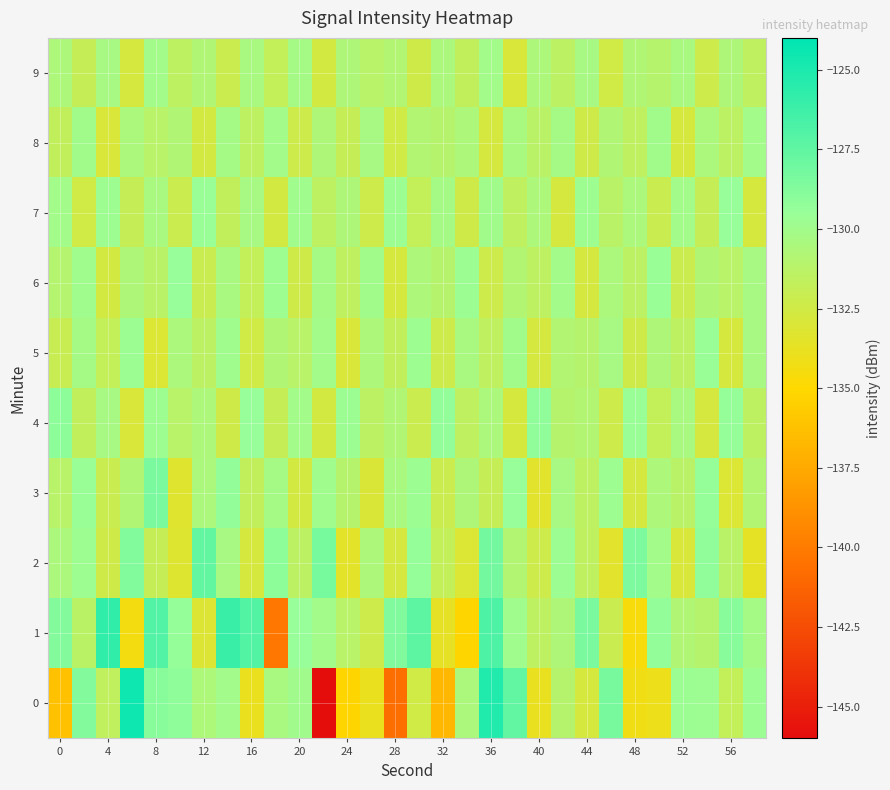

What is the minimum value shown in the chart?

-146.3